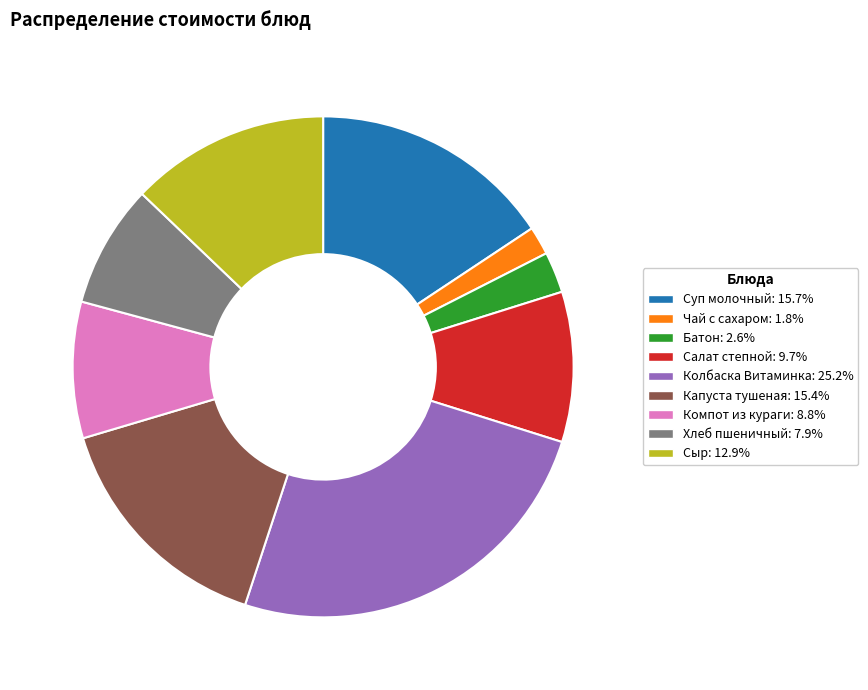

Which category has the biggest portion of the pie?

Колбаска Витаминка